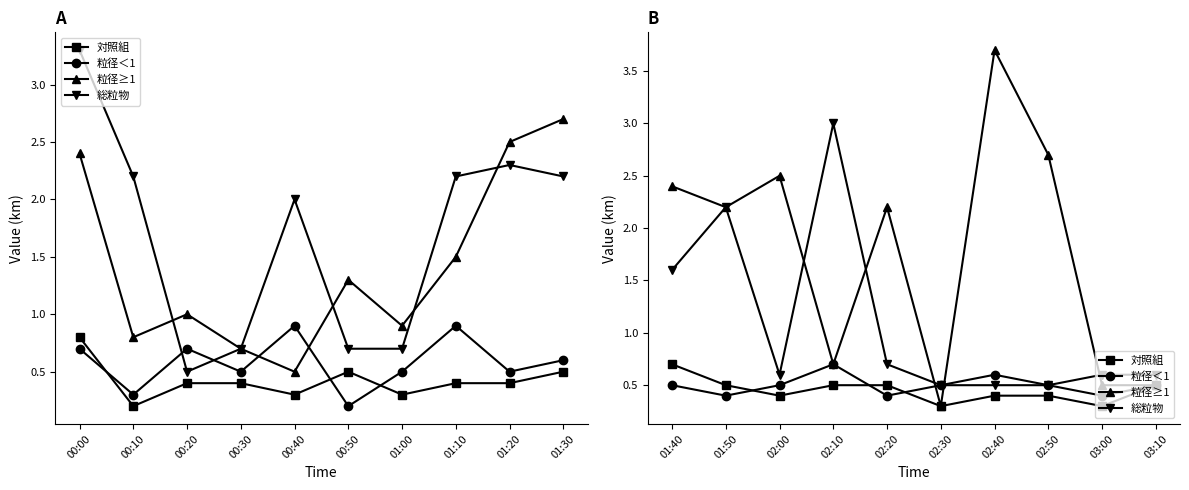

Does the chart have visible grid lines?

No